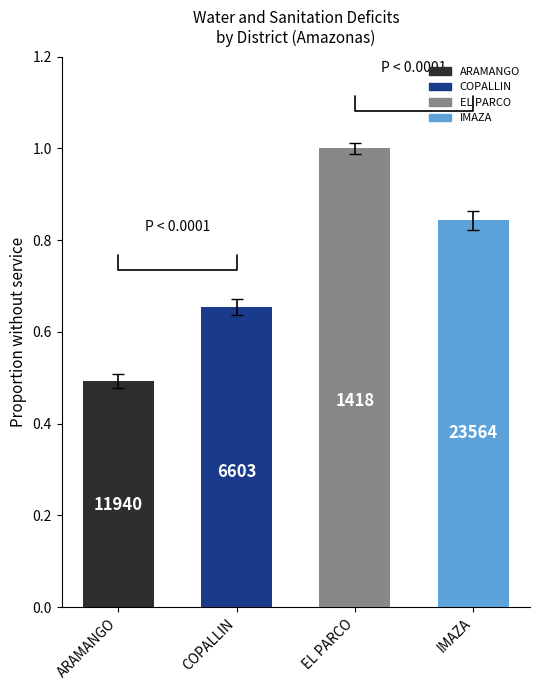

How many bars are there in total?

4